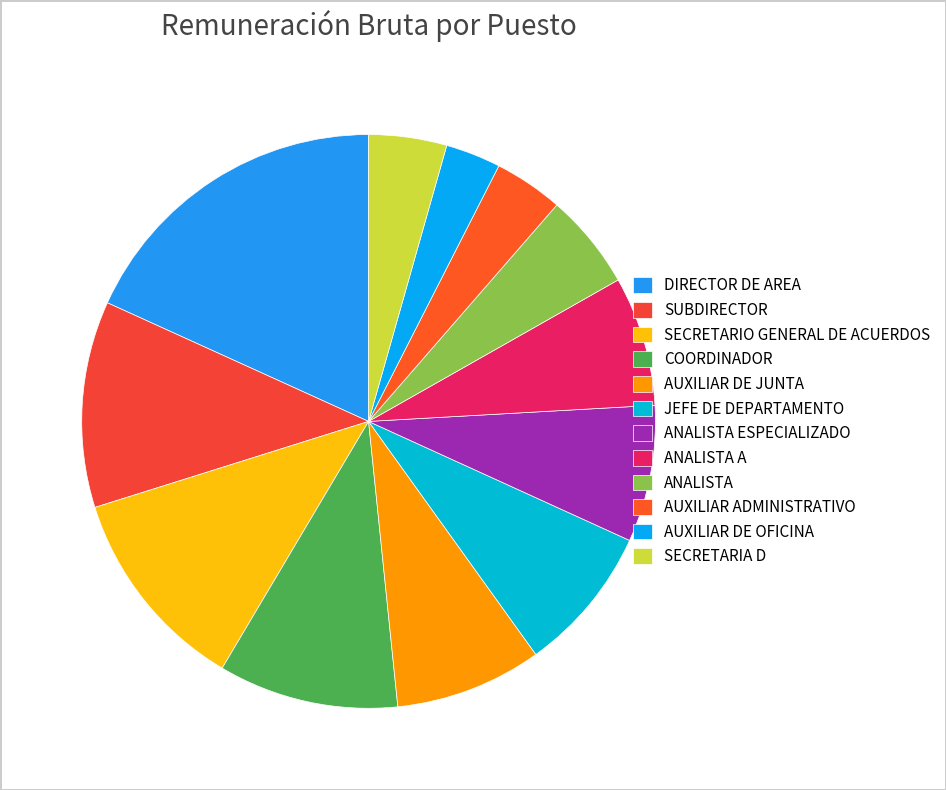

To the nearest percent, what is the difference between the JEFE DE DEPARTAMENTO and COORDINADOR slice percentages?

2%